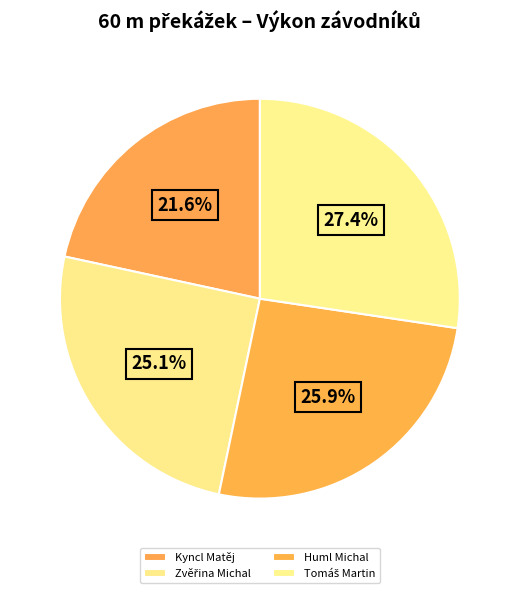

How many slices are in this pie chart?

4